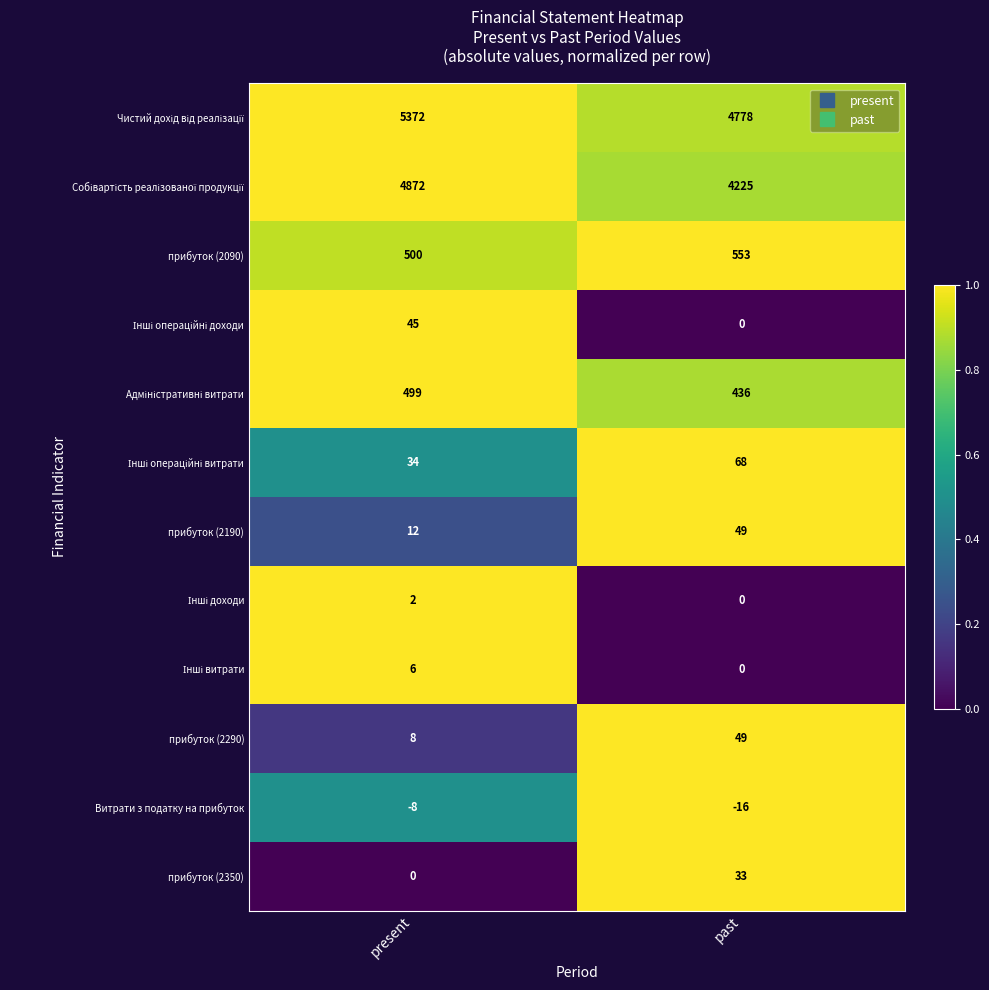

The Витрати з податку на прибуток series shows -4 at present. True or false?

False